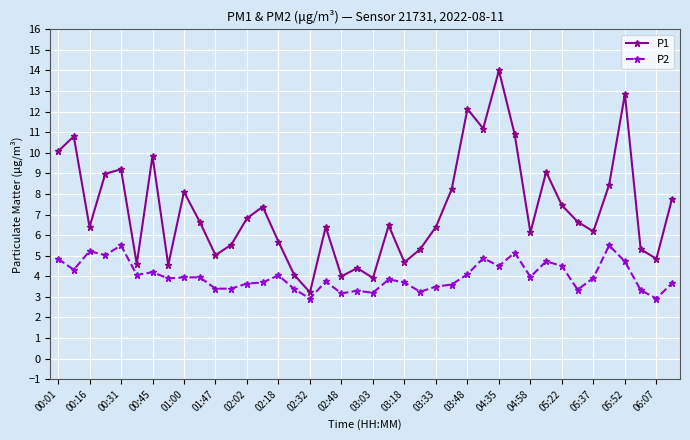

What is the average value of the P2 series?

4.0